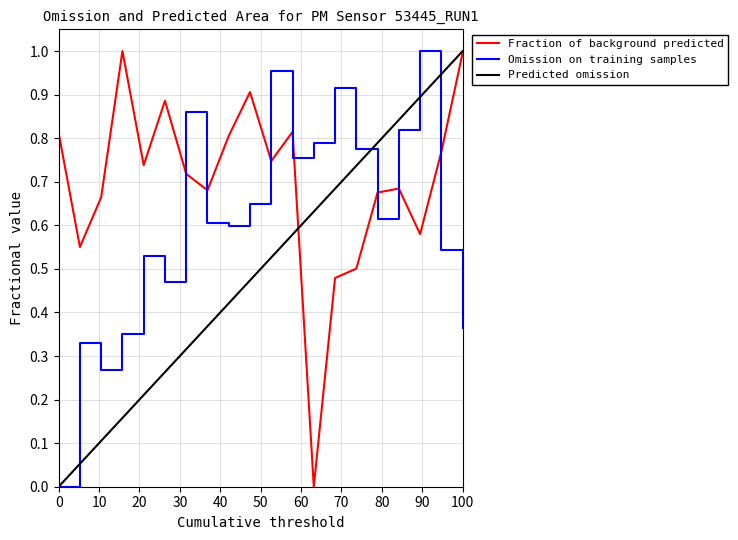

Does the chart have visible grid lines?

Yes